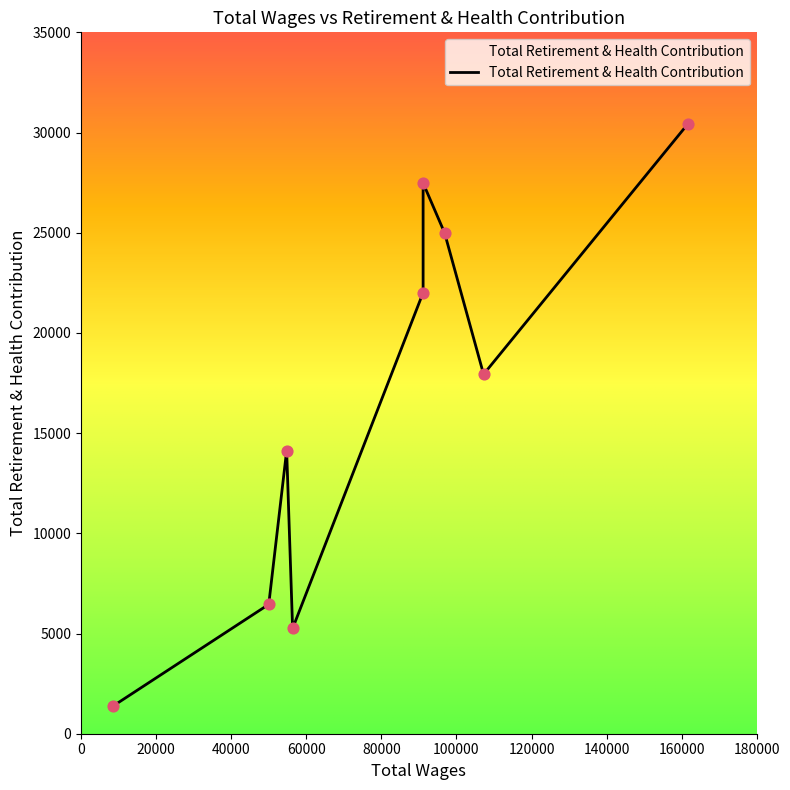

What is the change in value from 54776.0 to 50007.0?

-7678